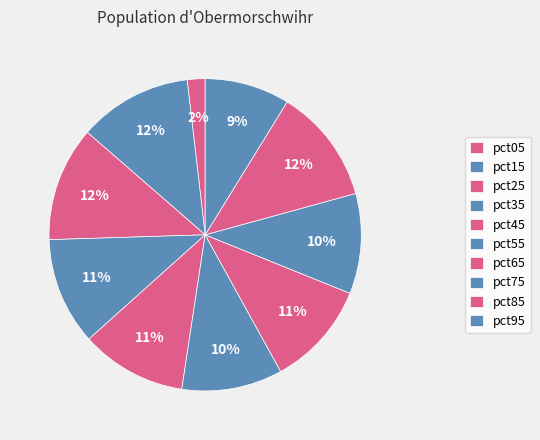

What is the largest slice in the pie chart?

pct85